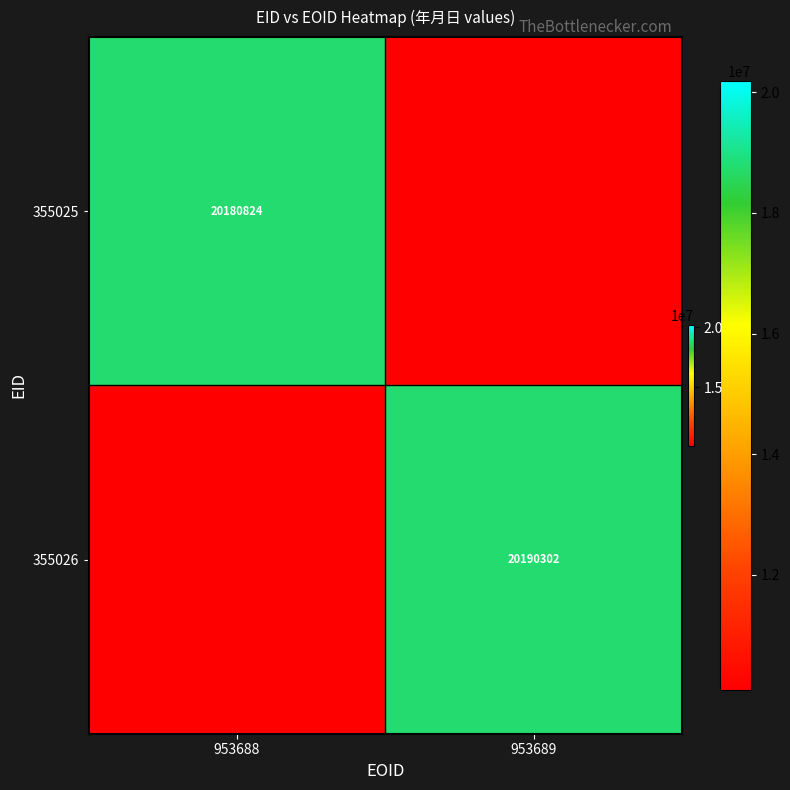

Which category has the lowest value across all series?

953689